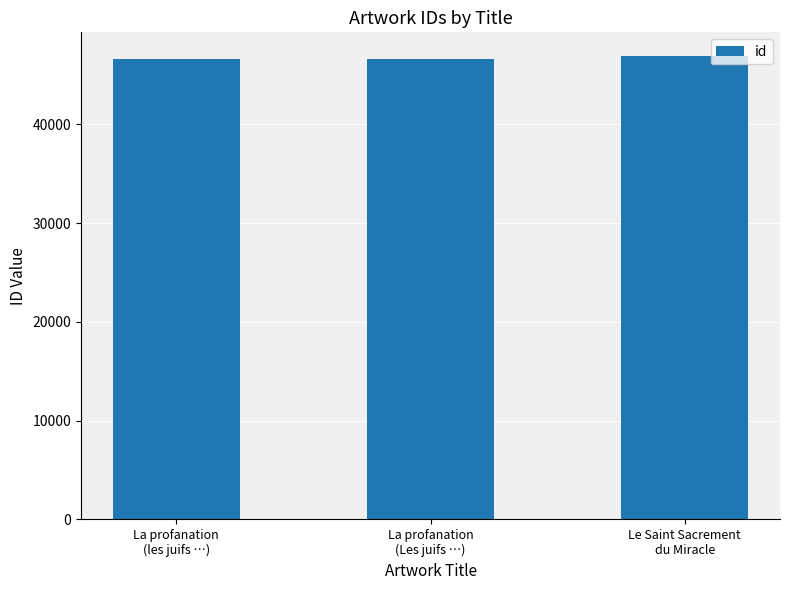

What is the value of the 3rd bar from the left?

46958